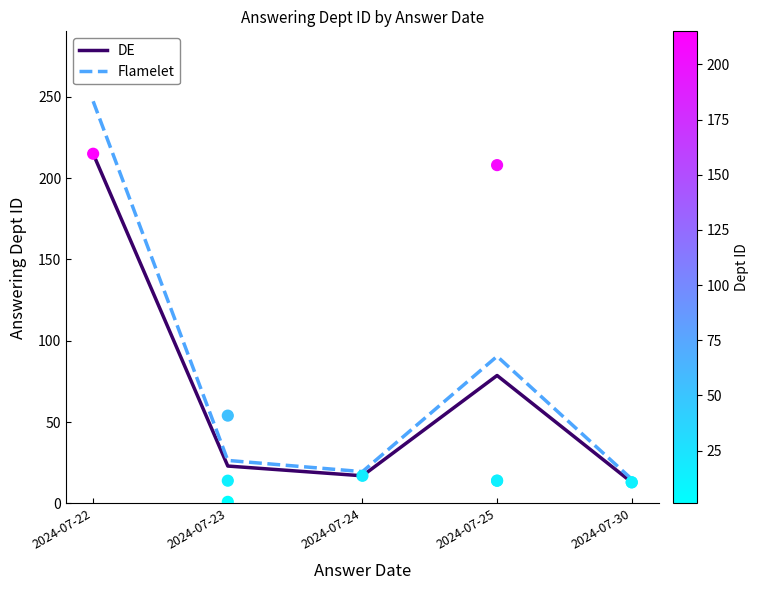

What are all the series names shown in the legend?

DE, Flamelet